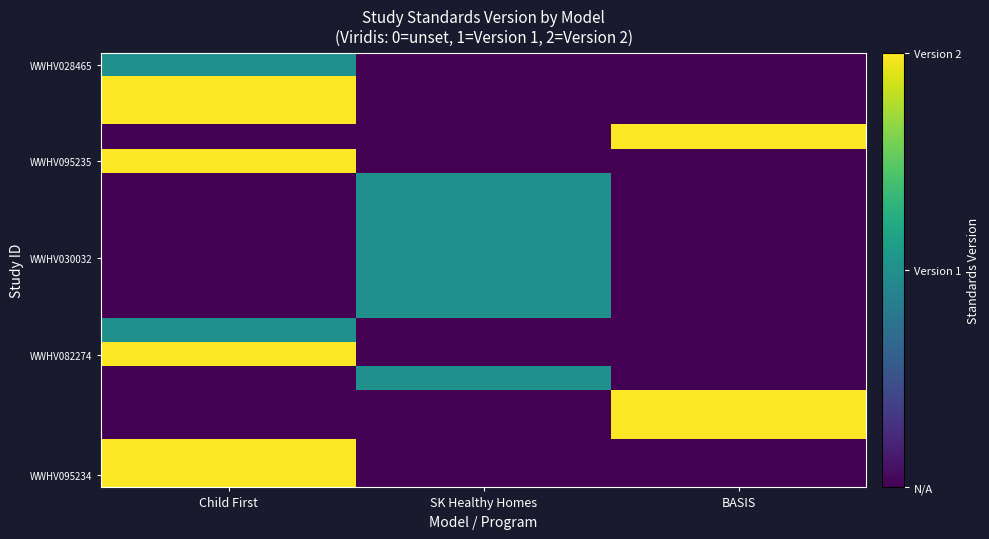

What is the total value across all series at SK Healthy Homes?

7